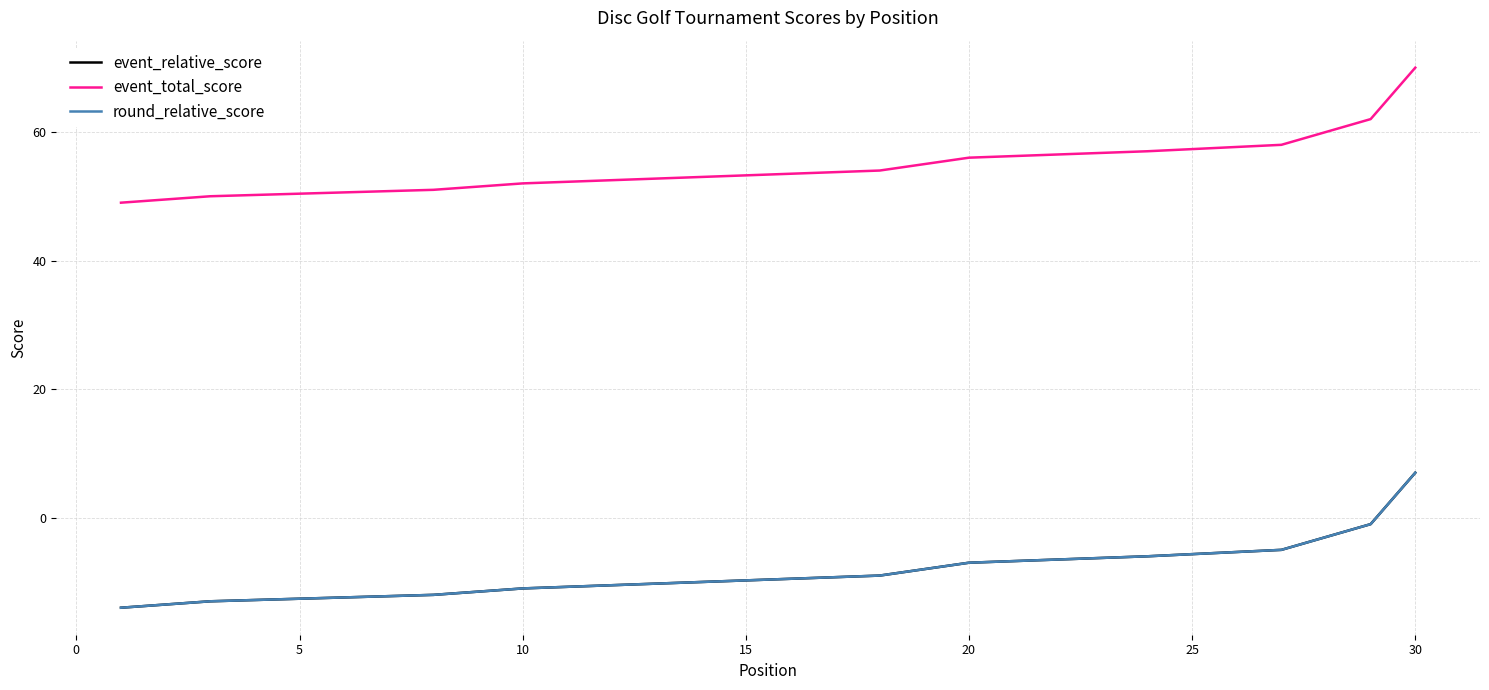

What is the difference between the maximum and minimum values in the event_total_score series?

21